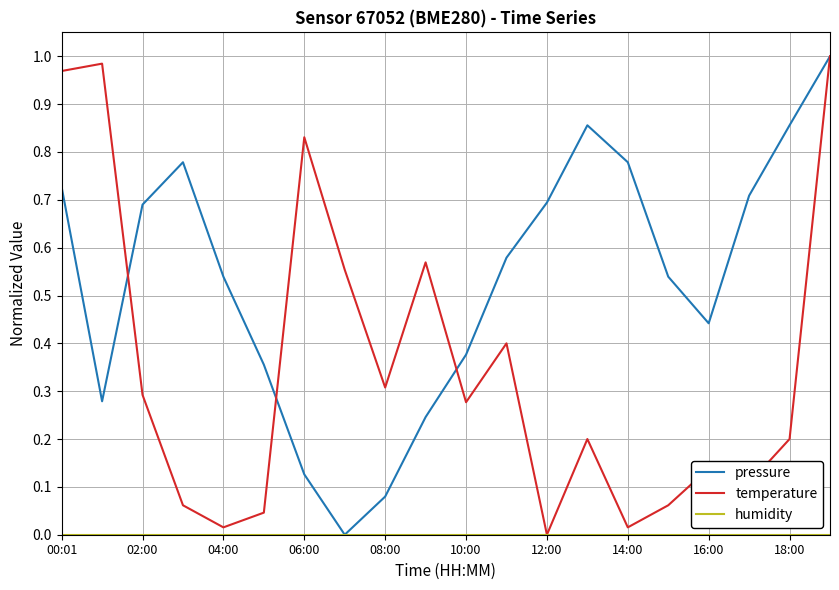

Which series has the largest total across all categories?

pressure